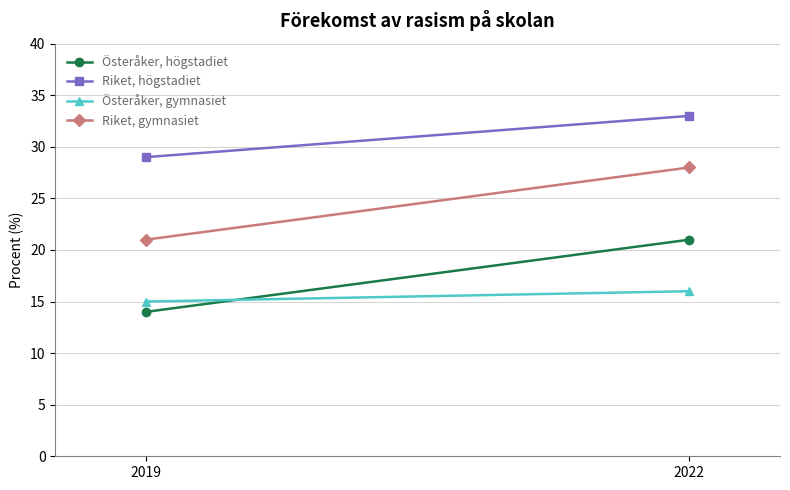

Is it true that Riket, högstadiet equals 20 at 2019?

False